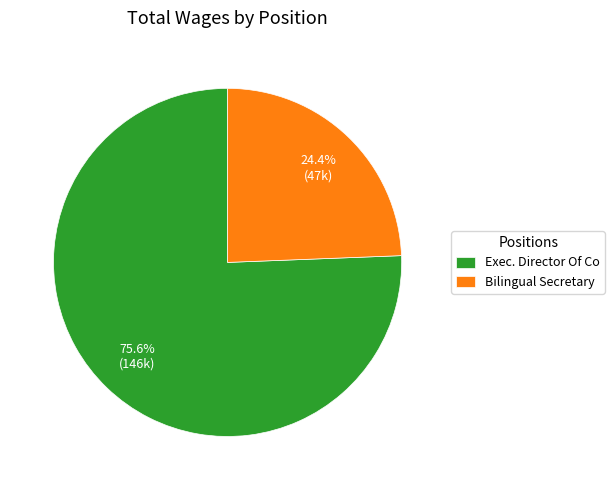

Rank the categories by value from lowest to highest.

Bilingual Secretary, Exec. Director Of Co